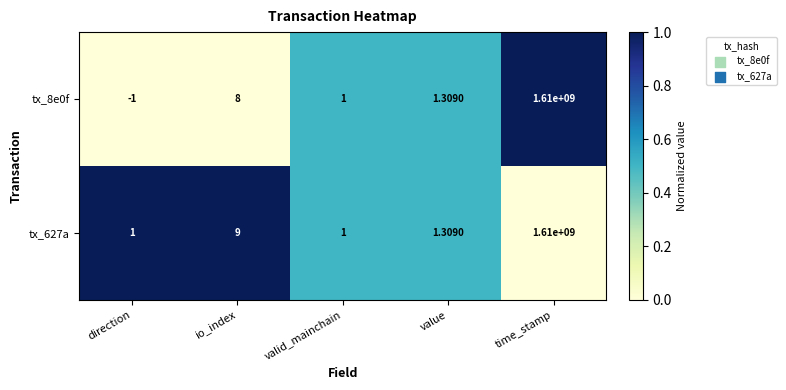

At which label does tx_8e0f first exceed 1?

io_index